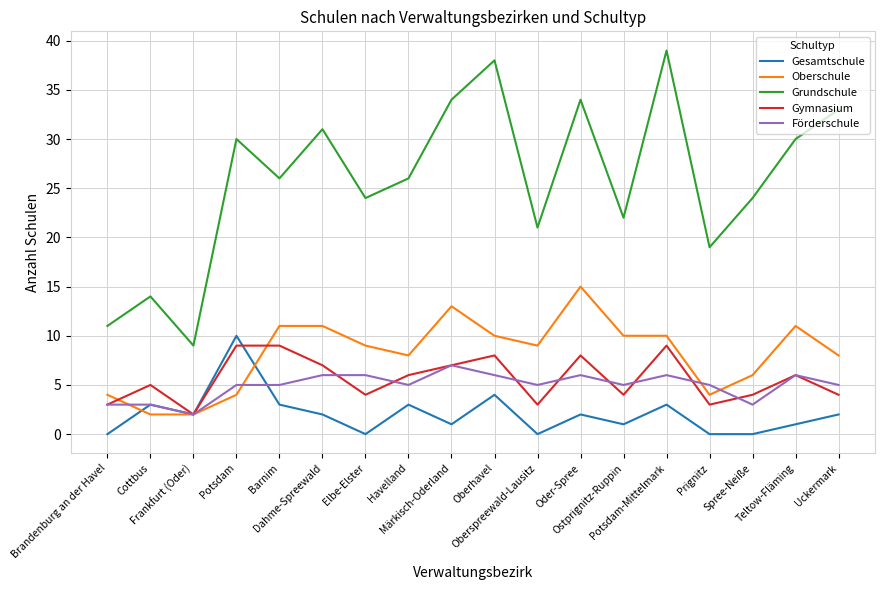

Which series has the largest total across all categories?

Grundschule